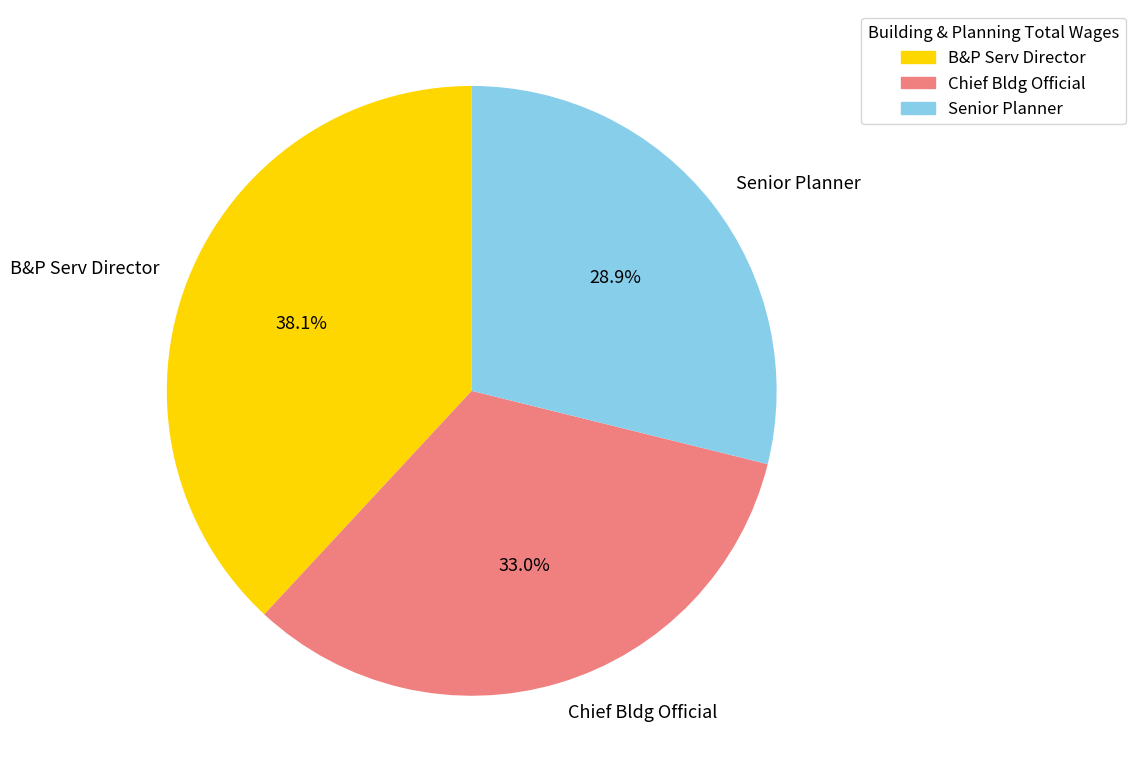

Does Chief Bldg Official represent more than half of the total?

No